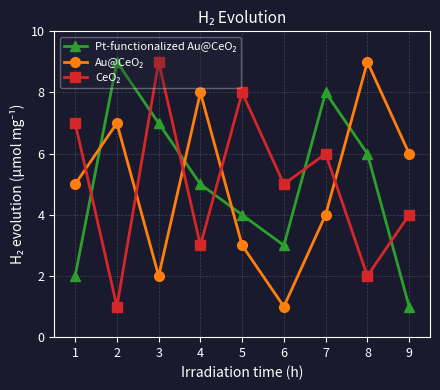

How many lines are shown in the chart?

3